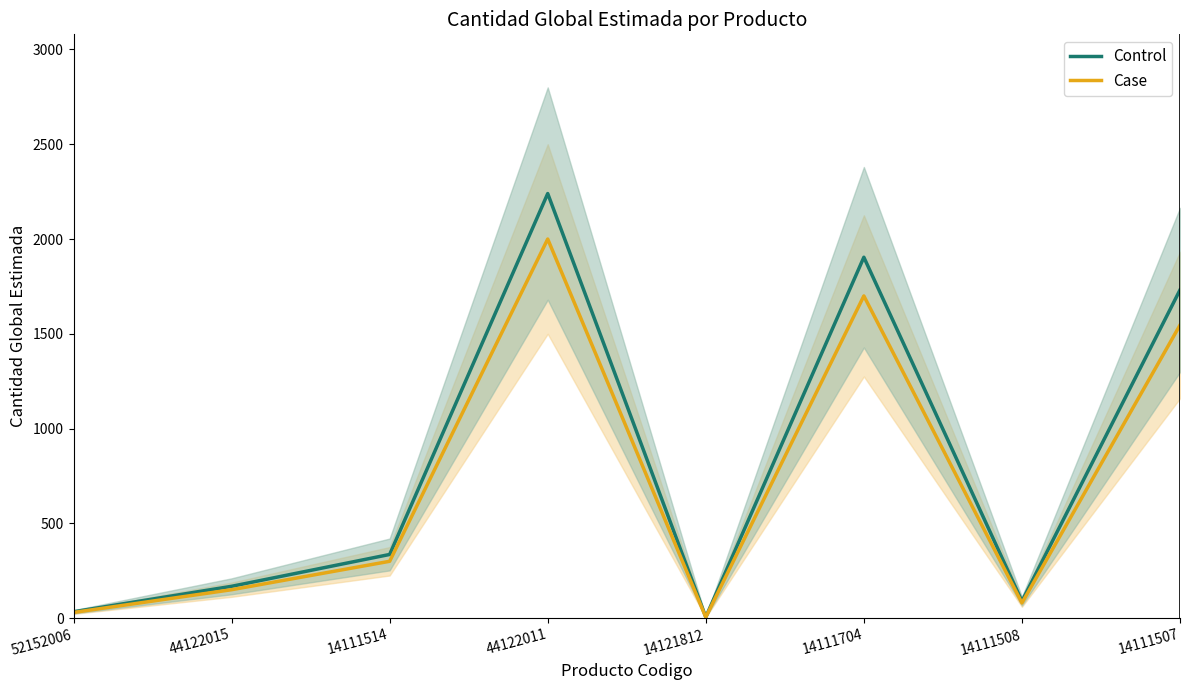

At which category does the chart reach its minimum across all series?

14121812